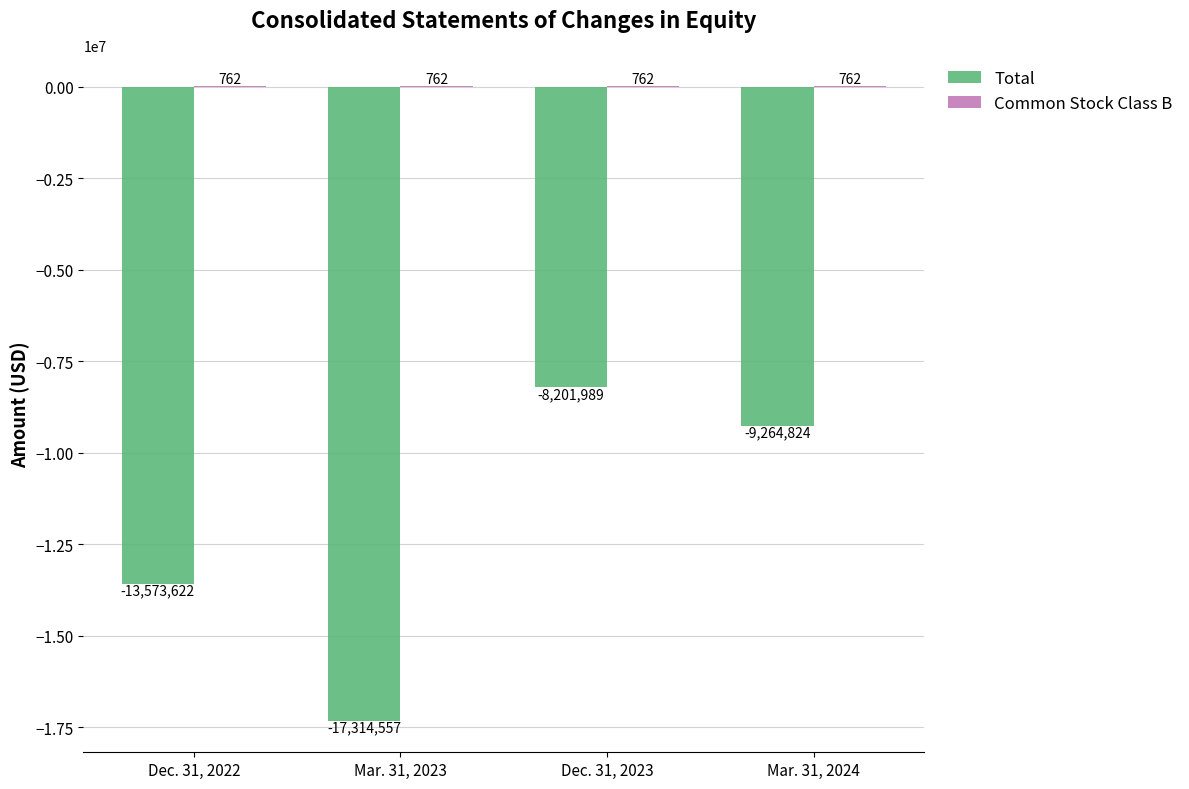

What is the total value across all series at Dec. 31, 2022?

-13572860